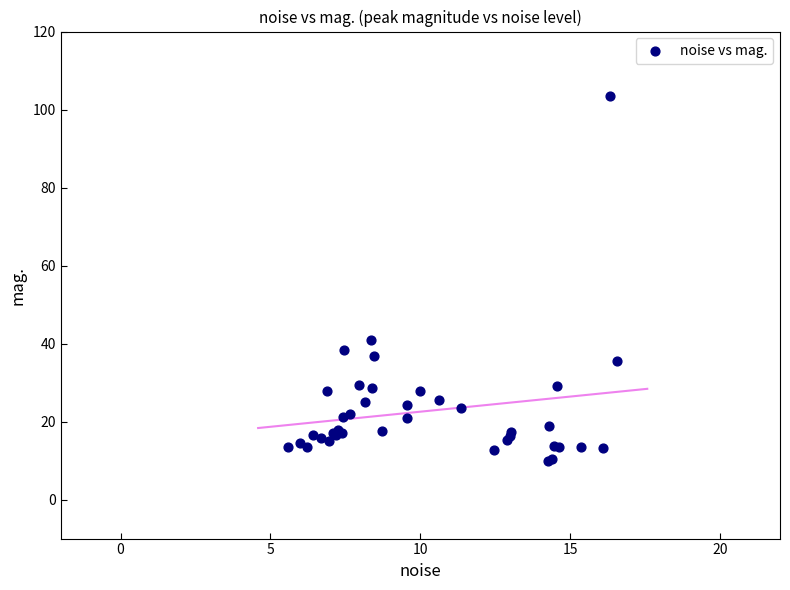

What Y value in the scatter plot is closest to 56?

40.9